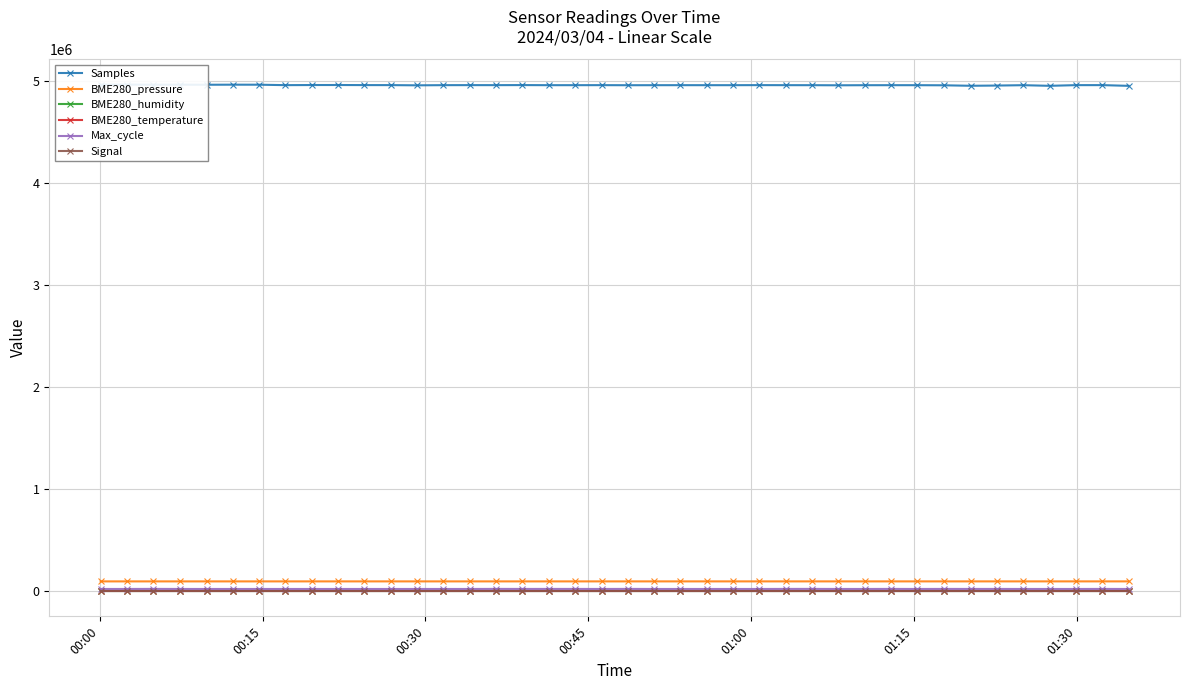

True or false: Max_cycle has more than 1 interior local peaks.

True